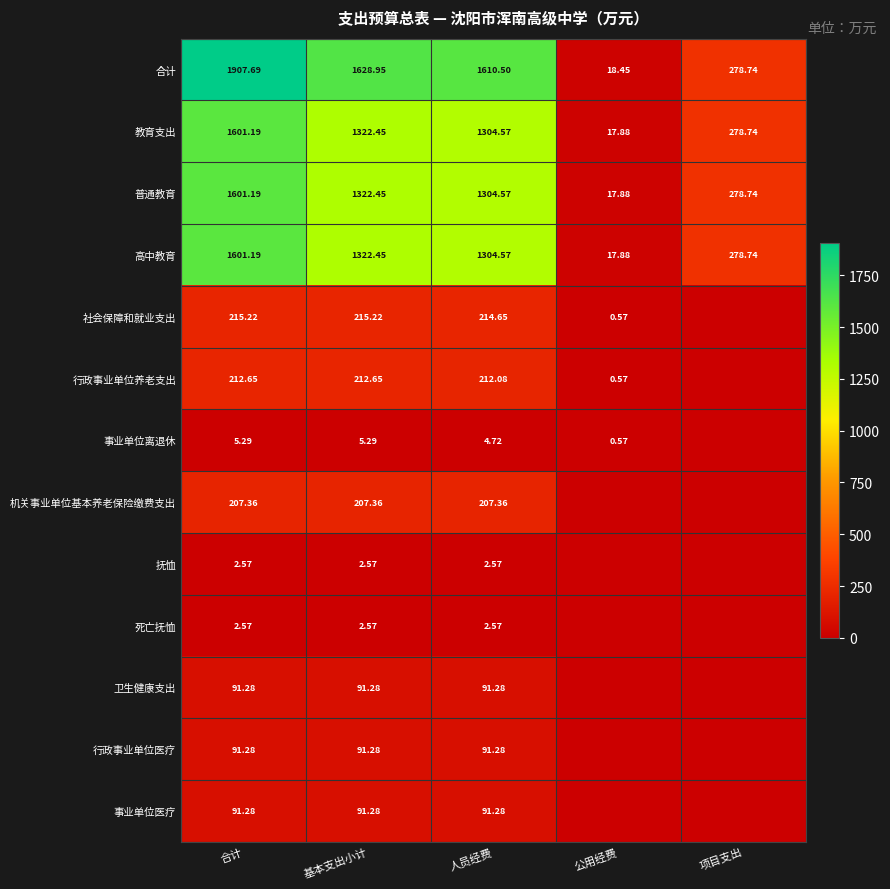

Count the number of data series in this chart.

13